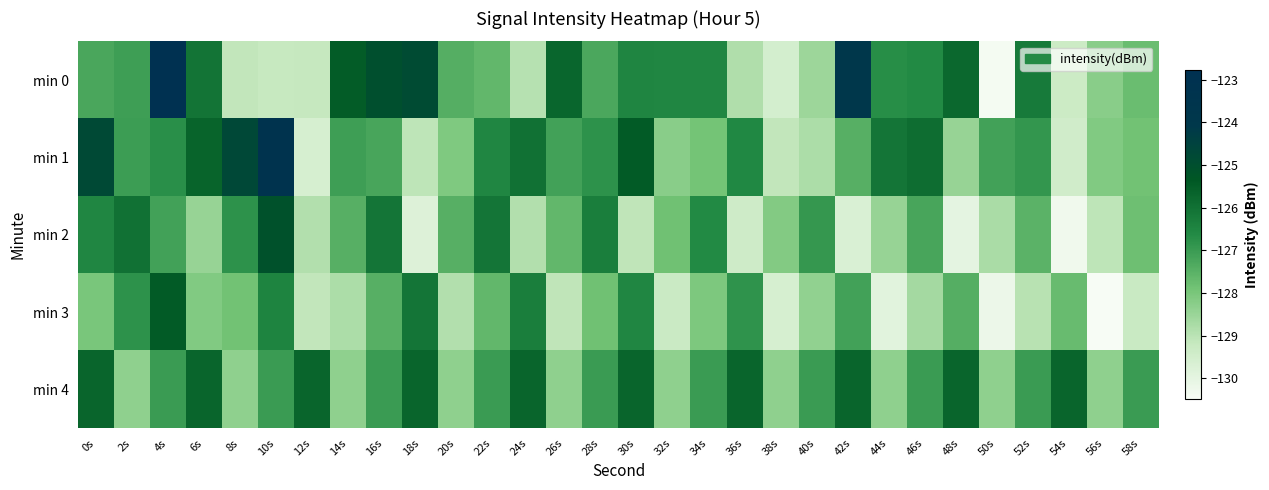

At 18s, list the series in order from smallest to largest.

min 2, min 1, min 3, min 4, min 0